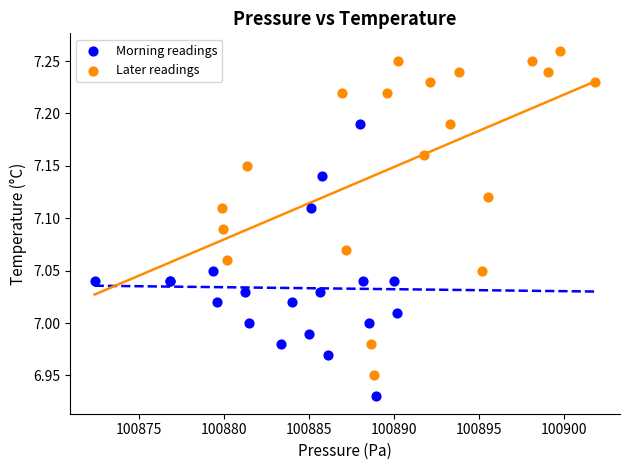

Which series reaches the minimum Y coordinate?

Morning readings